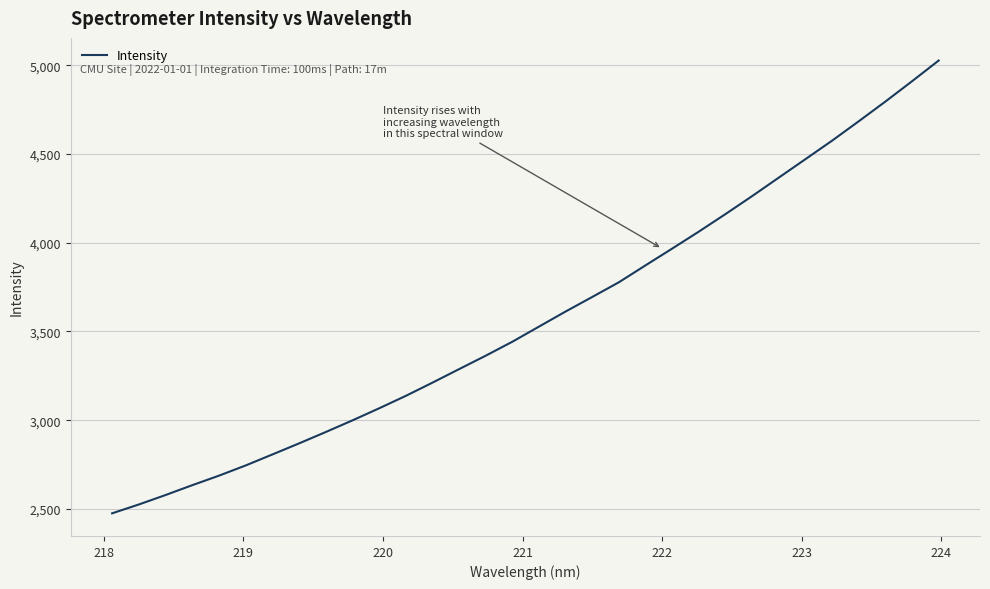

What is the maximum value shown in the chart?

5027.8